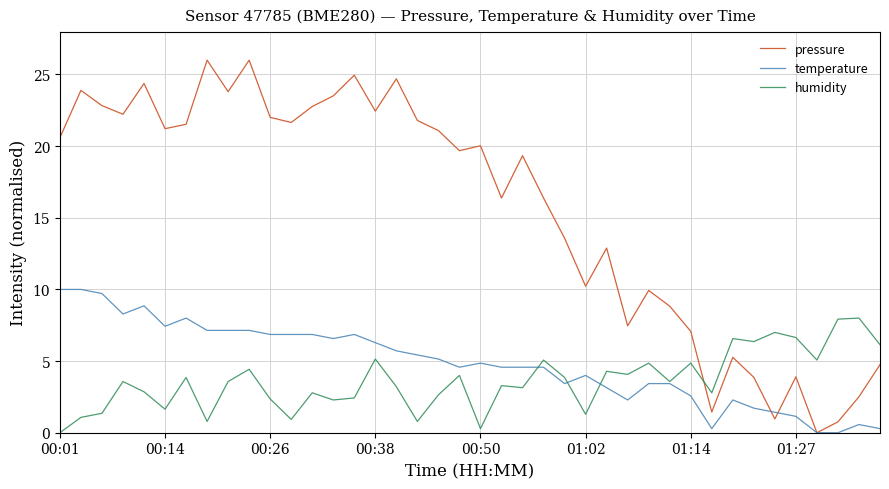

What is the maximum value for humidity?

8.0